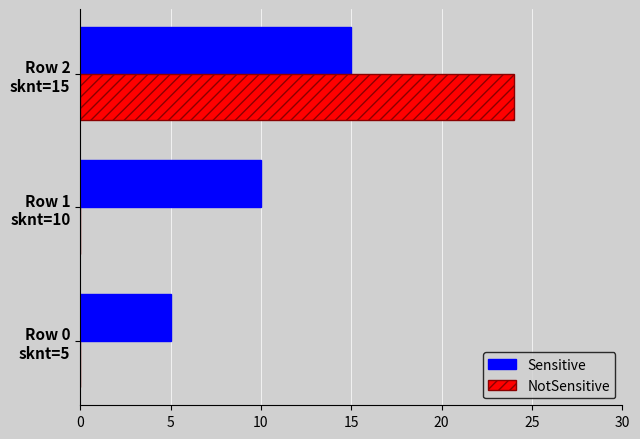

How many data points does each series have?

3